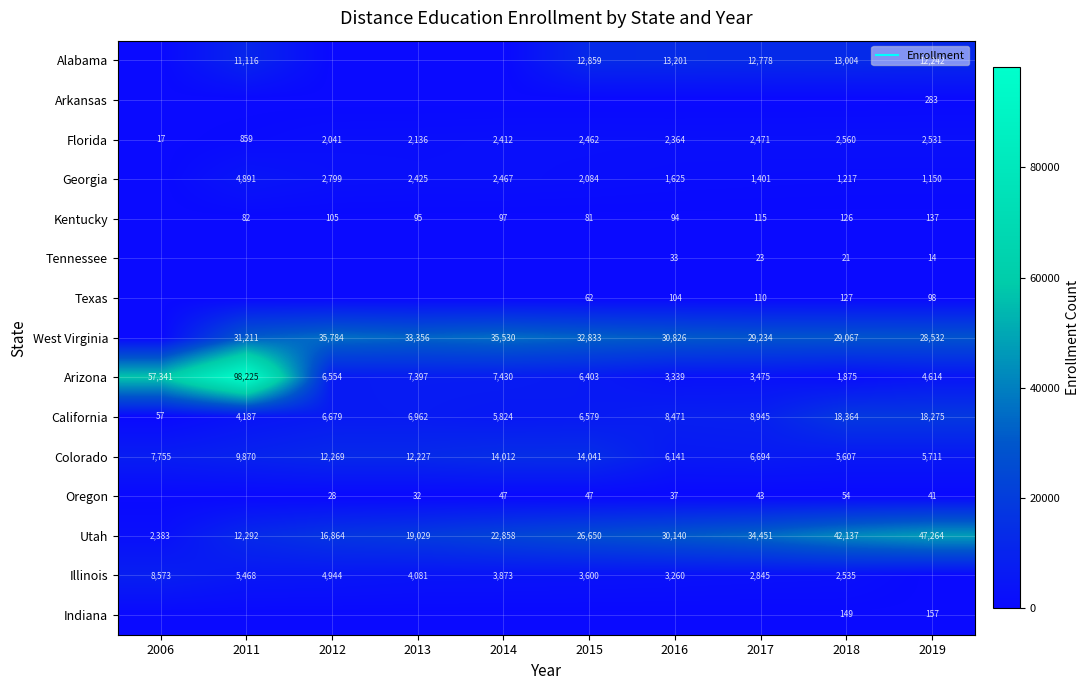

What is the sum of all Kentucky values?

932